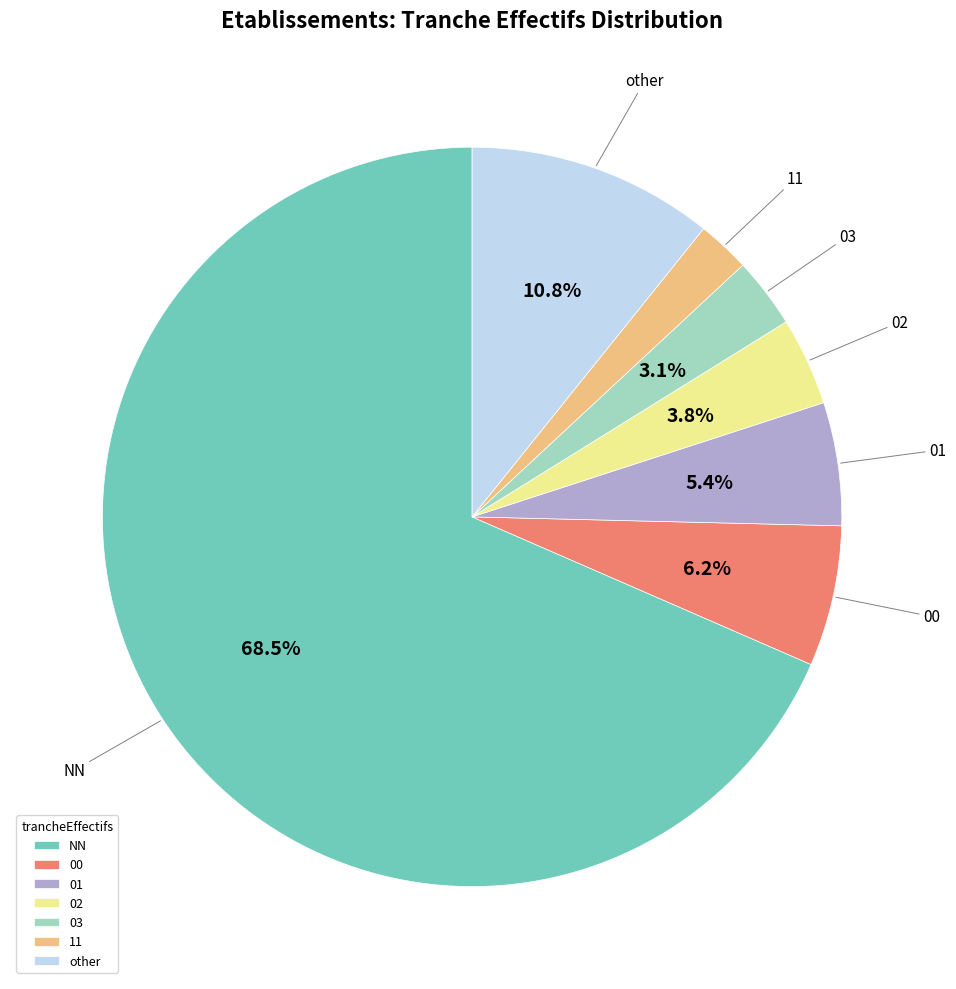

What is the majority slice?

NN